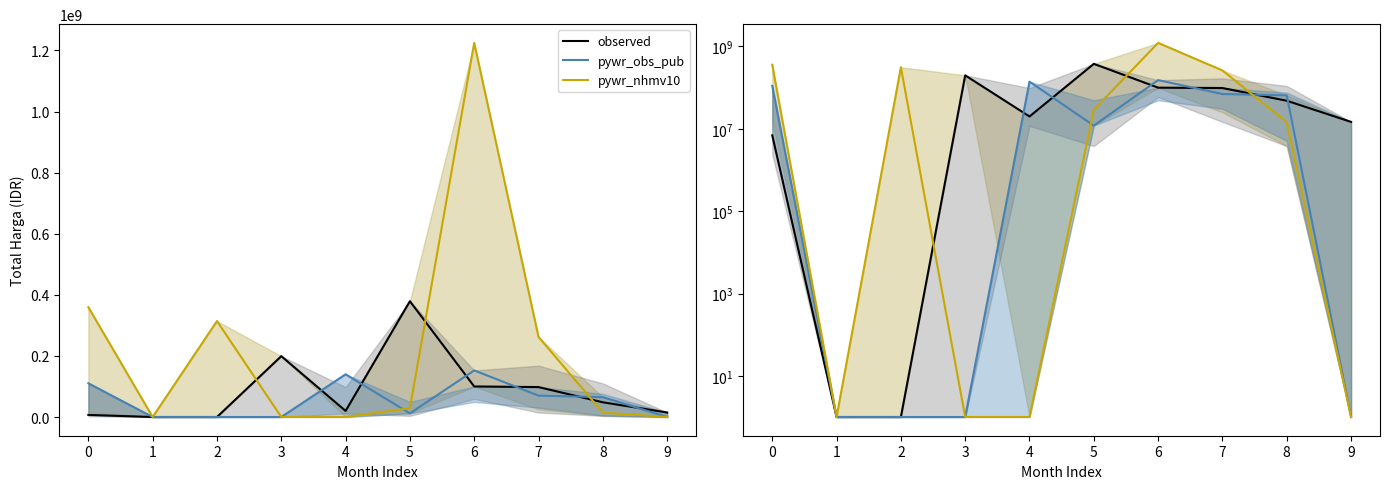

What is the sum of all pywr_obs_pub values?

549666994